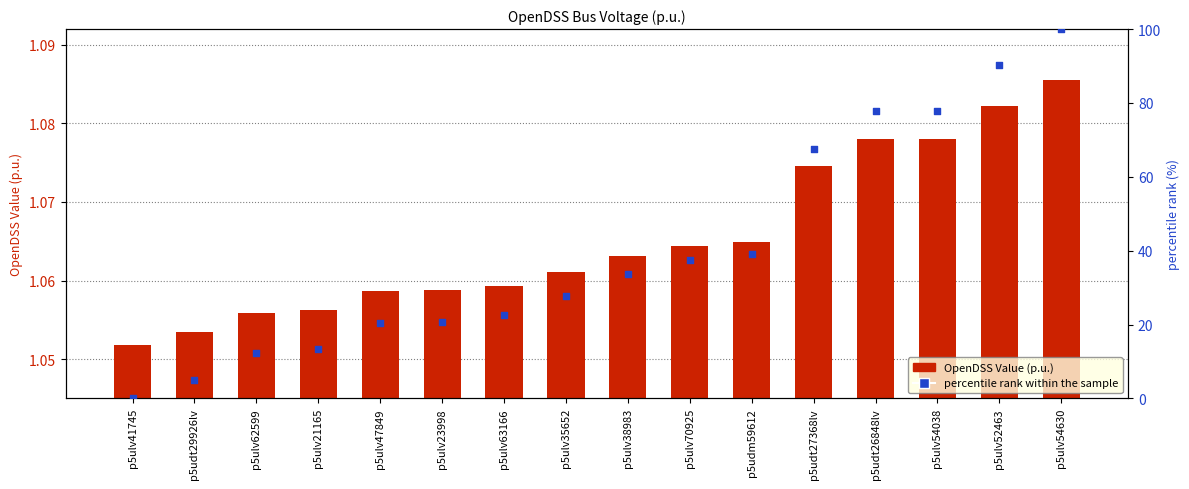

What are all the series names shown in the legend?

OpenDSS Value (p.u.), percentile rank within the sample